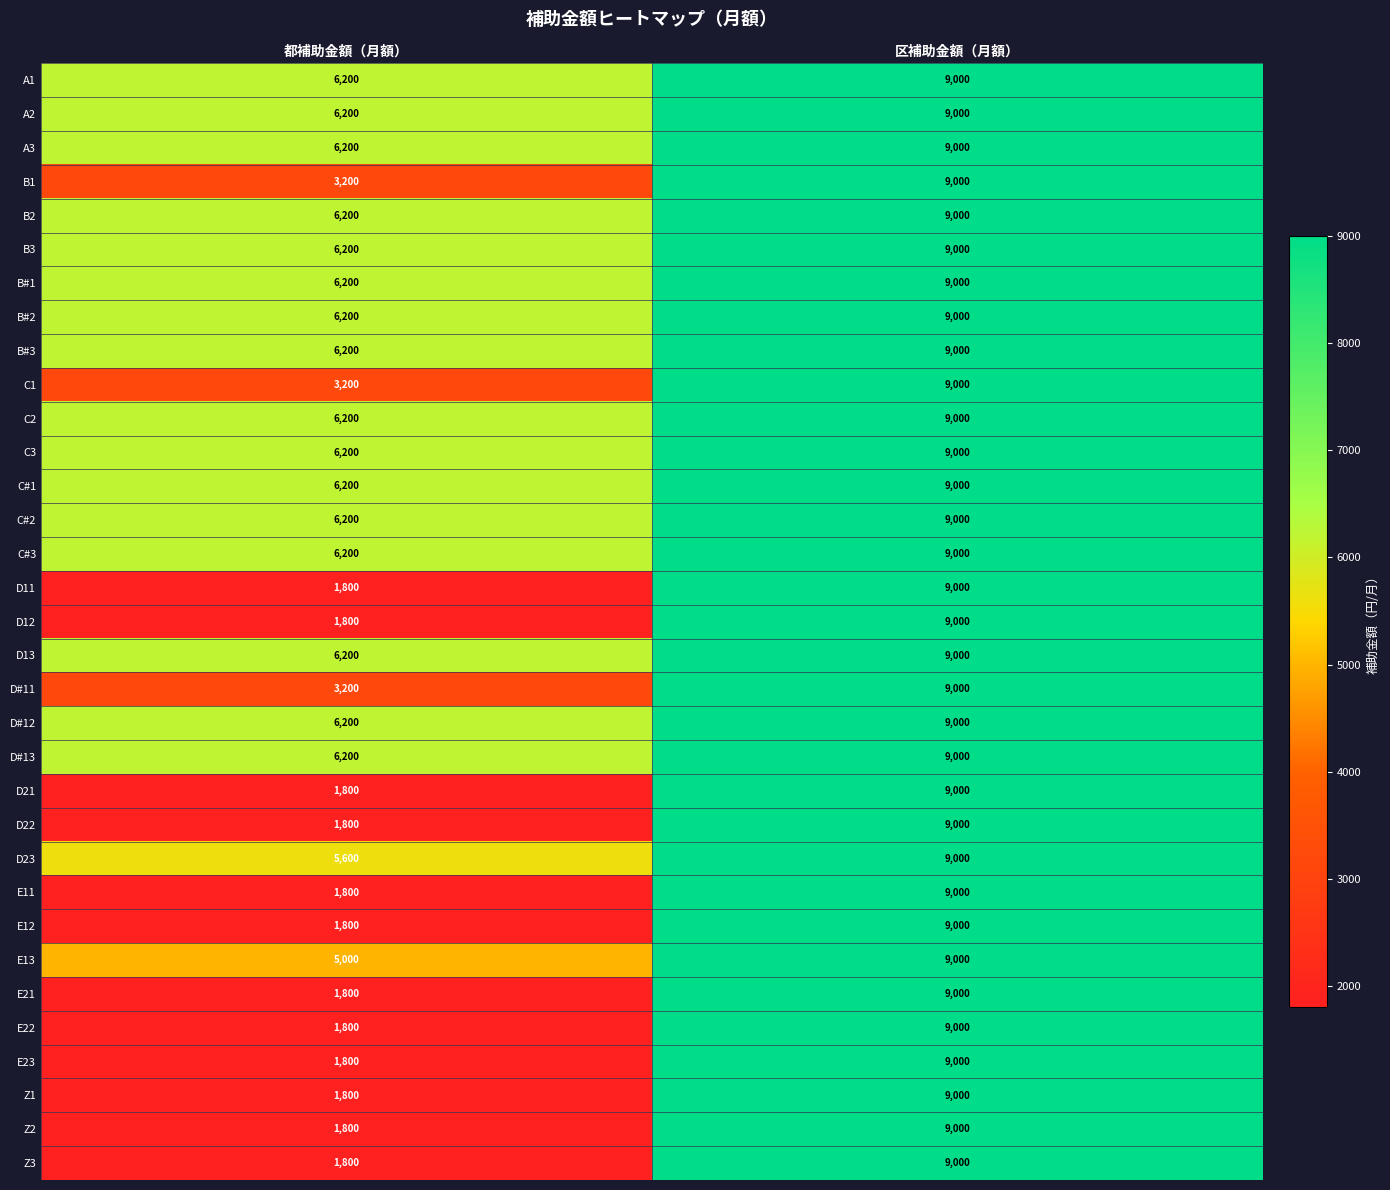

What is the difference between the highest and lowest values at 都補助金額（月額）?

4400